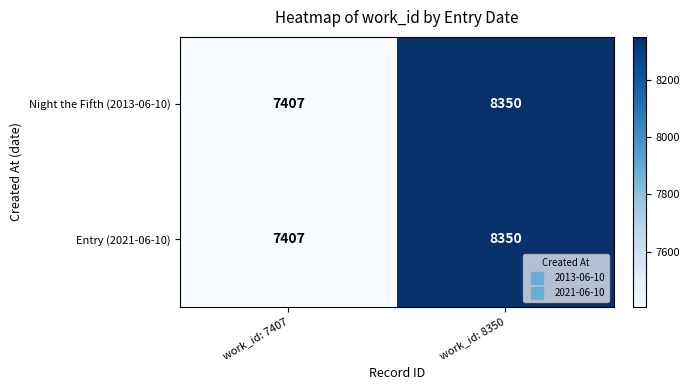

How many categories are shown in the chart?

2